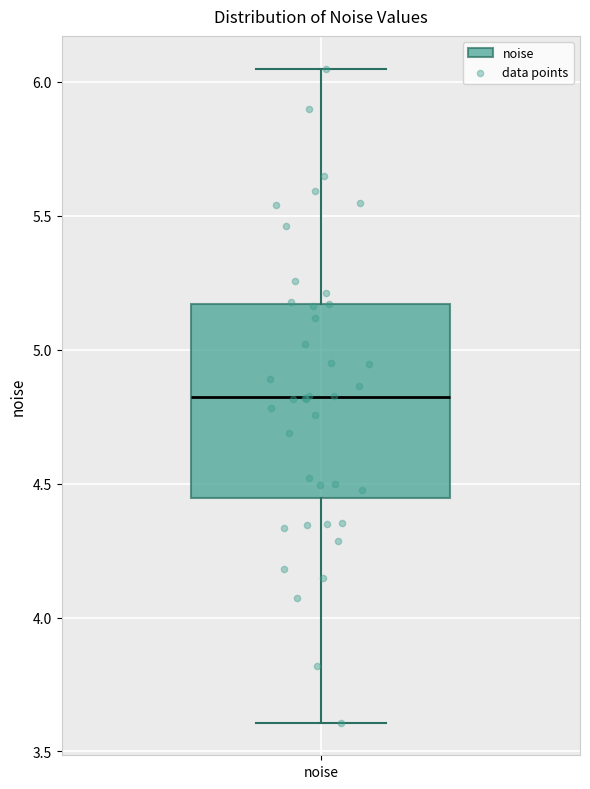

Read this box plot against the y-axis: the position of the median line, the range covered by the box, and the ends of both whiskers. The values are not printed on the chart, so give them approximately, as read against the axis.

median 4.80, box 4.45 to 5.15, whiskers 3.60 to 6.05